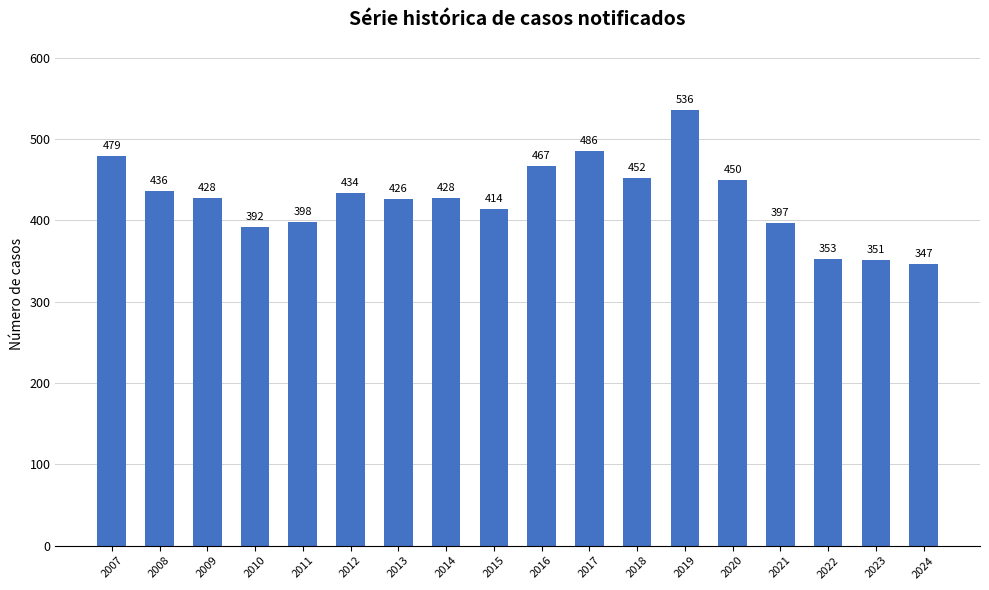

What is the smallest value displayed?

347